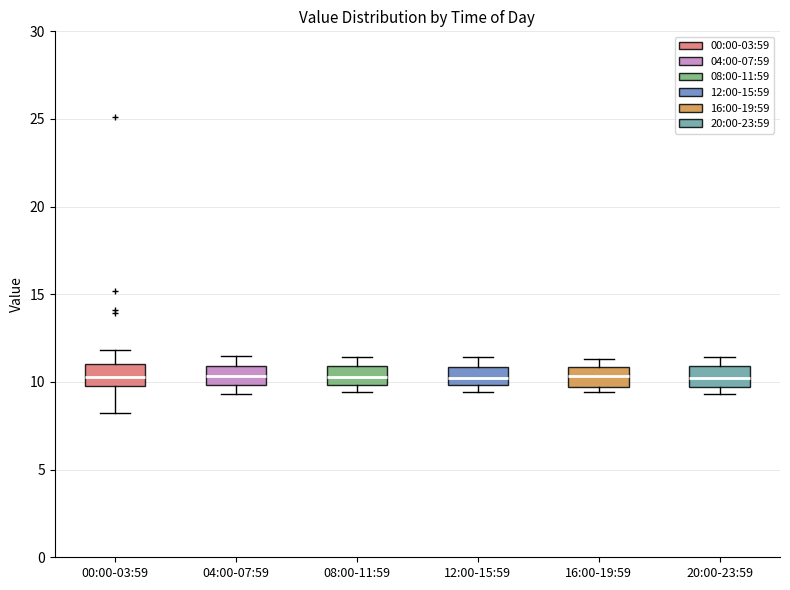

Reading left to right, read every box against the y-axis: the position of its median line, the range the box covers, and the ends of its whiskers. The values are not printed on the chart, so give them approximately, as read against the axis.

00:00-03:59: median 10.5, box 10.0 to 11.0, whiskers 8.0 to 12.0
04:00-07:59: median 10.5, box 10.0 to 11.0, whiskers 9.5 to 11.5
08:00-11:59: median 10.5, box 10.0 to 11.0, whiskers 9.5 to 11.5
12:00-15:59: median 10.0 (inside the box), box 10.0 to 11.0, whiskers 9.5 to 11.5
16:00-19:59: median 10.5, box 9.5 to 11.0, whiskers 9.5 (just below the box's lower edge) to 11.5
20:00-23:59: median 10.5, box 9.5 to 11.0, whiskers 9.5 (just below the box's lower edge) to 11.5